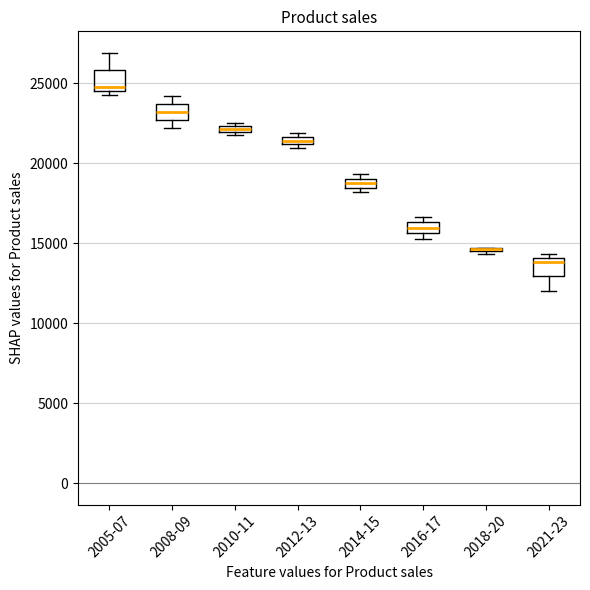

Where is the upper edge of the box for 2010-11 on the y-axis? The values are not printed on the chart, so give them approximately, as read against the axis.

22500